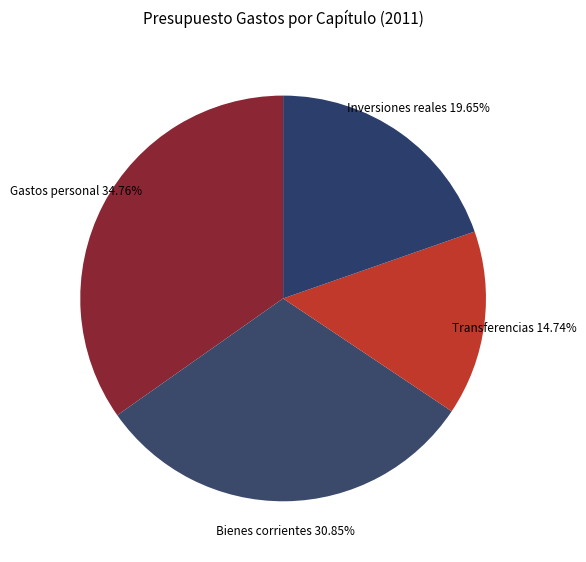

Is there any slice that represents more than half of the pie?

No